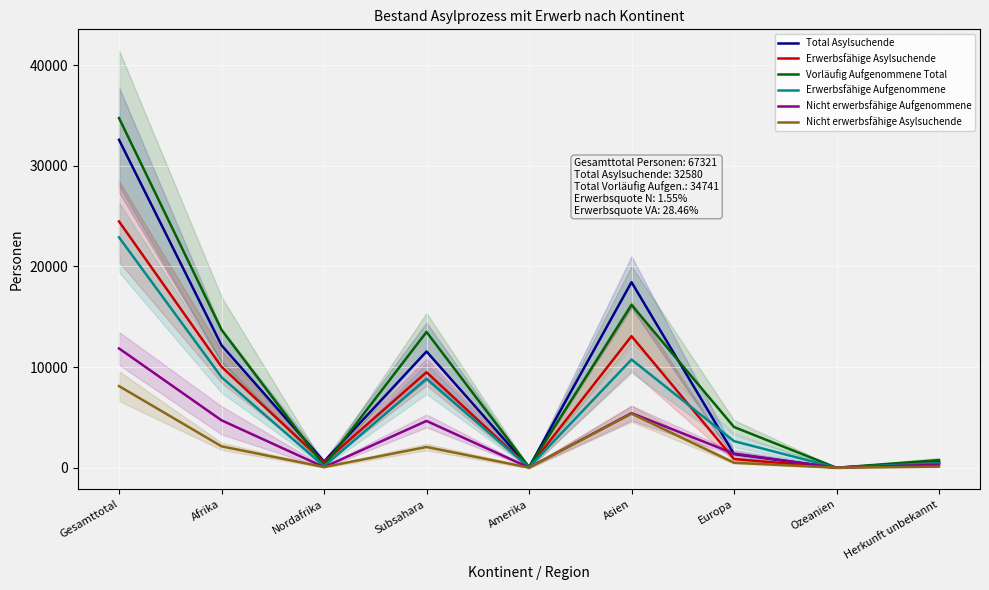

List the series in order of their peak value, highest first.

Vorläufig Aufgenommene Total, Total Asylsuchende, Erwerbsfähige Asylsuchende, Erwerbsfähige Aufgenommene, Nicht erwerbsfähige Aufgenommene, Nicht erwerbsfähige Asylsuchende